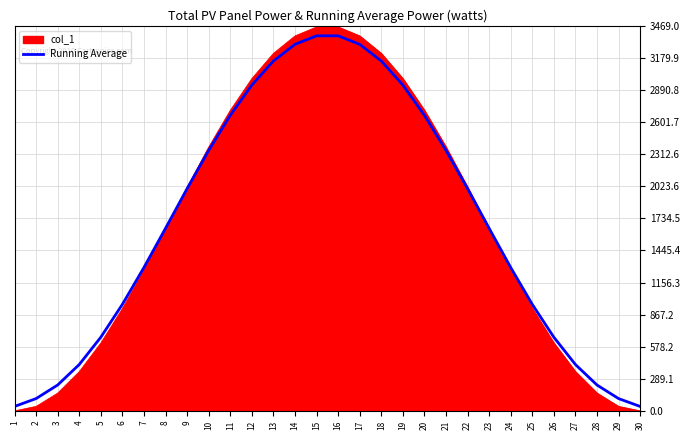

Is the value of col_1 at 29 greater than the value of Running Average at 18?

No